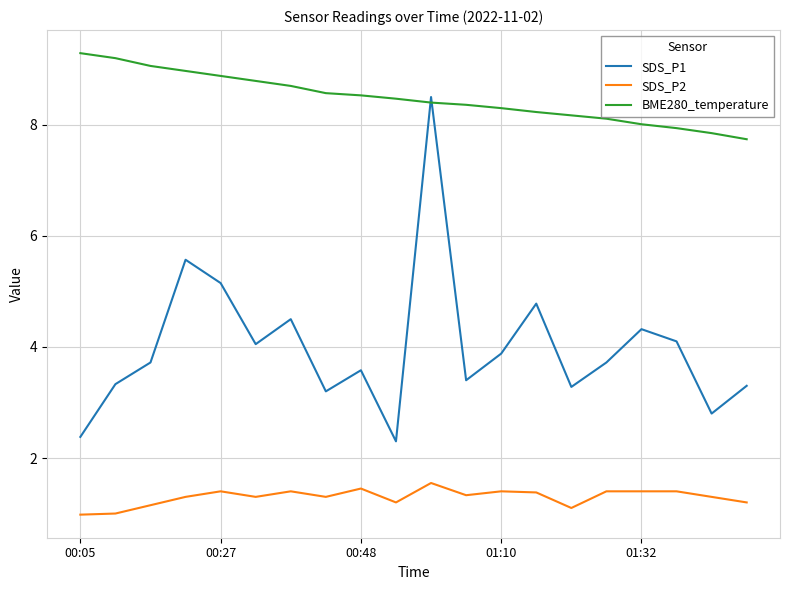

List the series in order of their overall mean, highest first.

BME280_temperature, SDS_P1, SDS_P2